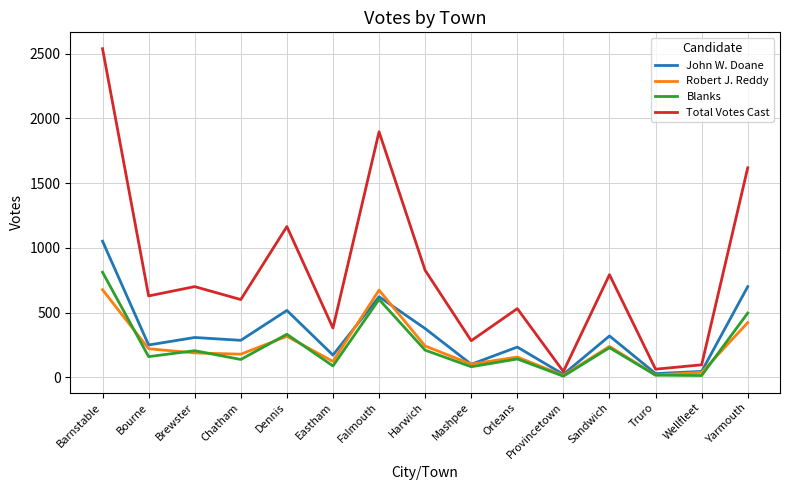

What is the spread (max minus min) of values at Mashpee?

201